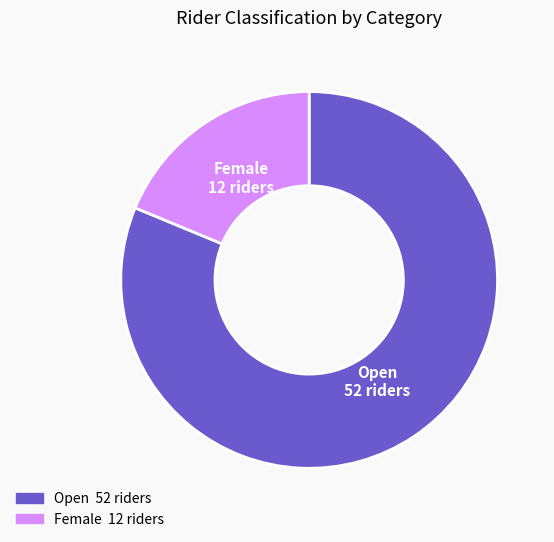

The Open slice represents 81% of the pie. True or false?

True